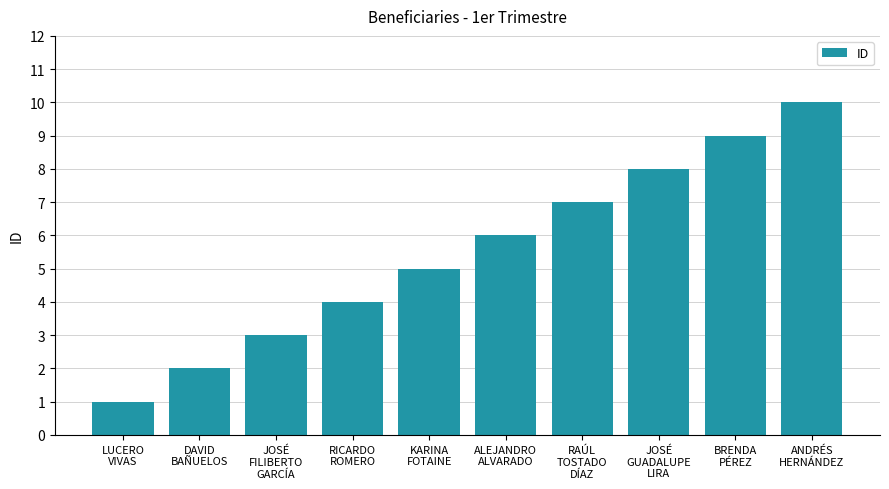

What is the smallest value displayed?

1